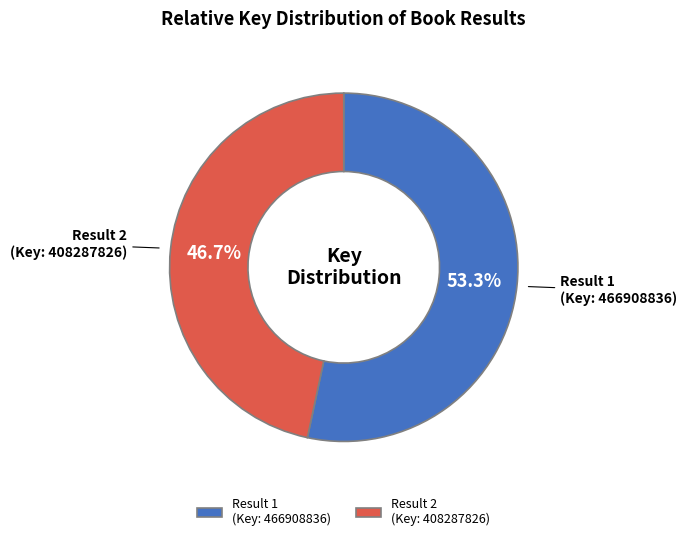

Does Result 2 (Key: 408287826) represent more than half of the total?

No